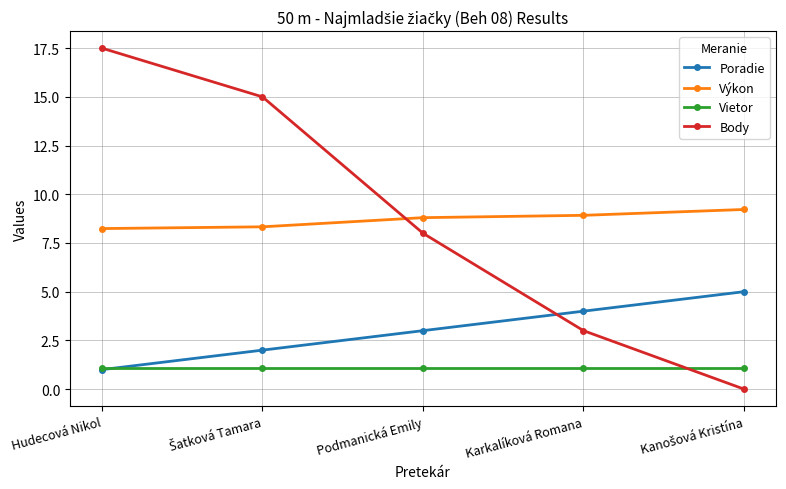

What is the greatest value displayed?

17.5